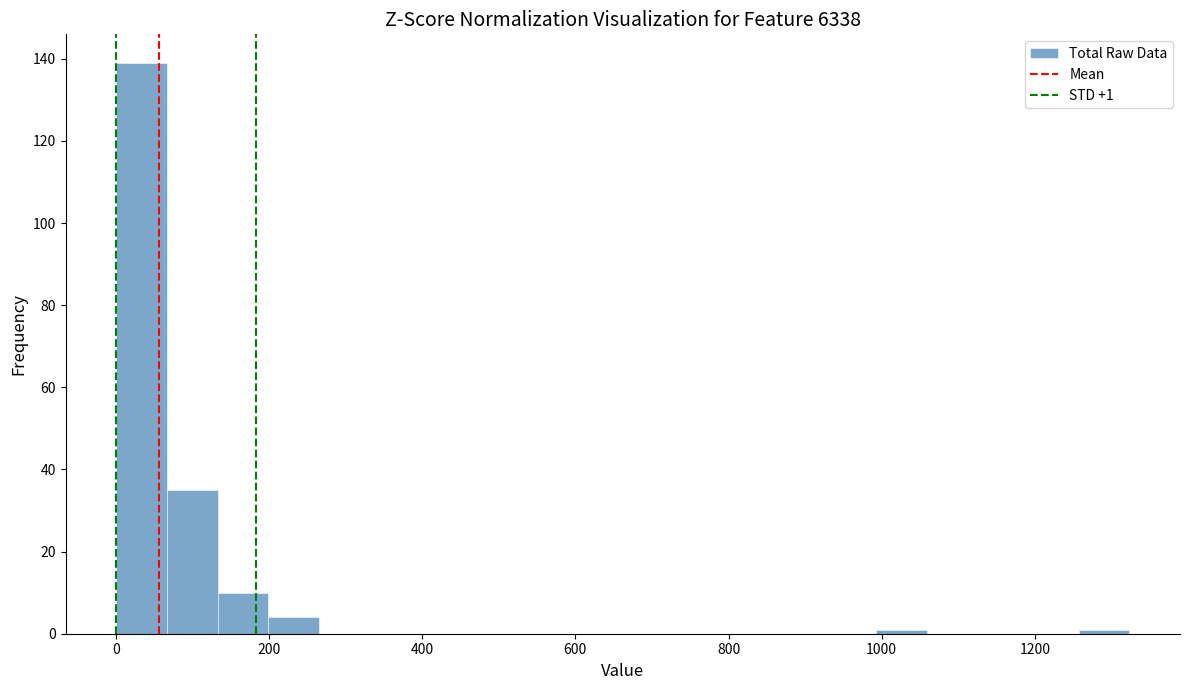

Read against the x-axis, roughly where is the centre of the tallest bar?

40